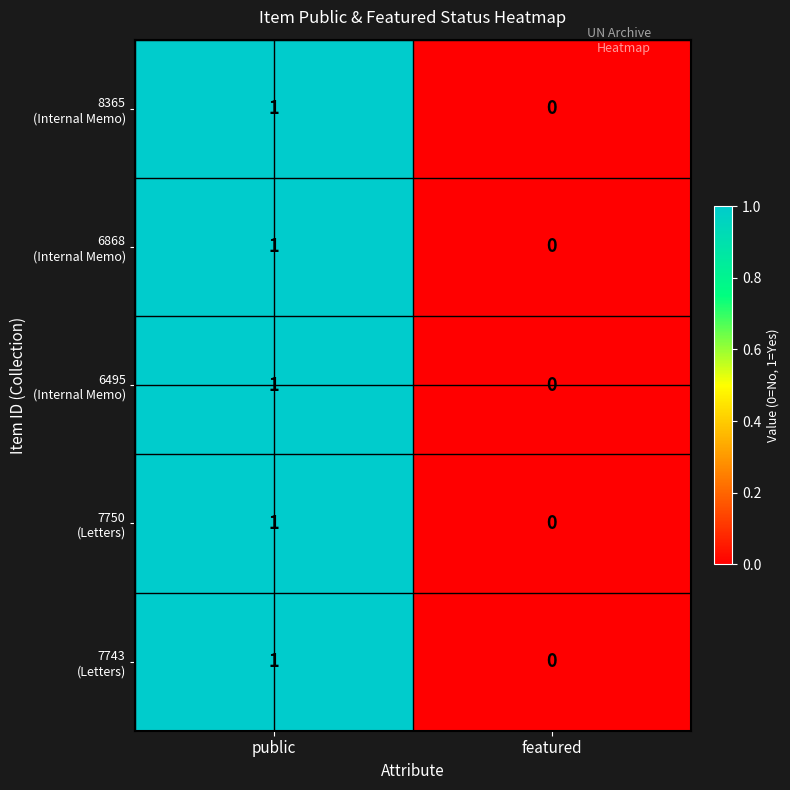

At which category is the sum across all series the highest?

public